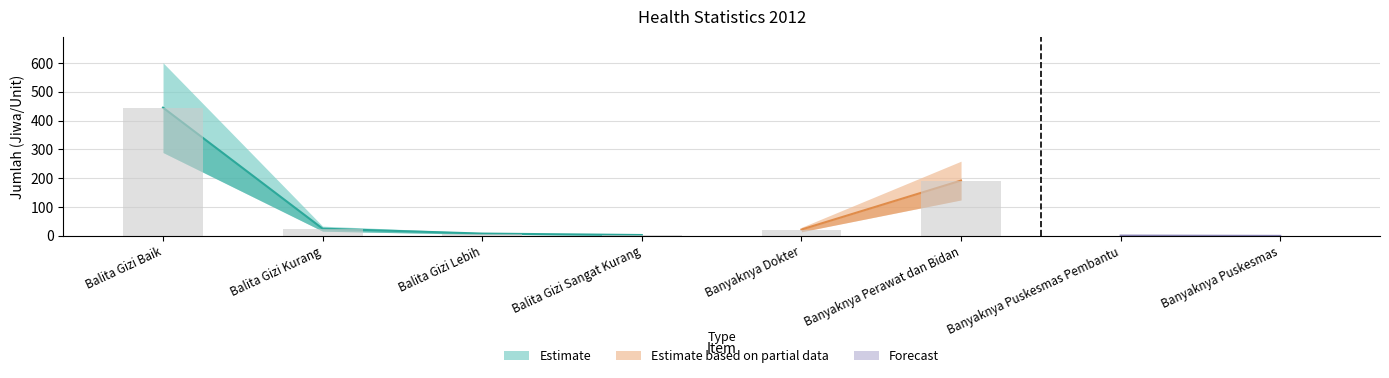

Does the chart contain stacked bars?

No